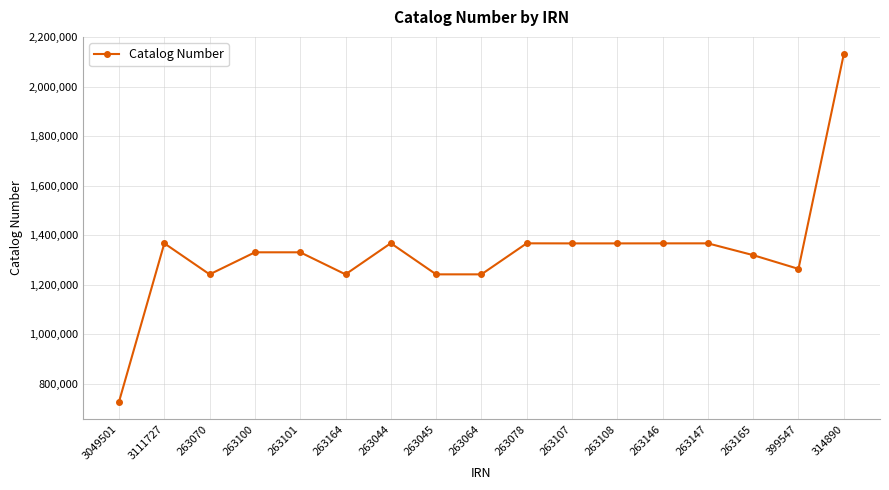

What is the sum of the values at 263044 and 3111727?

2734341